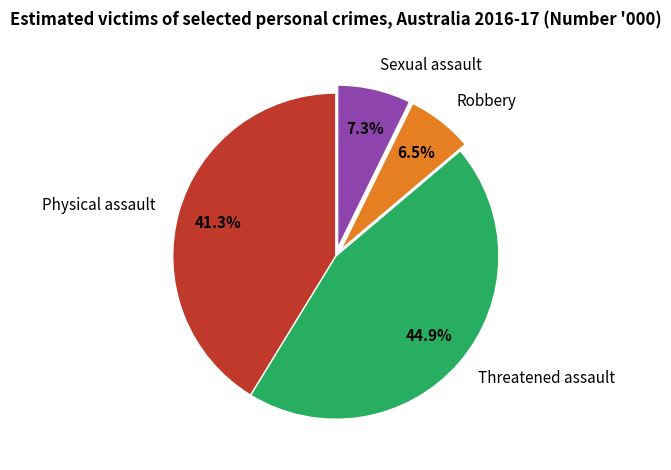

To the nearest percent, what portion does Threatened assault represent?

45%